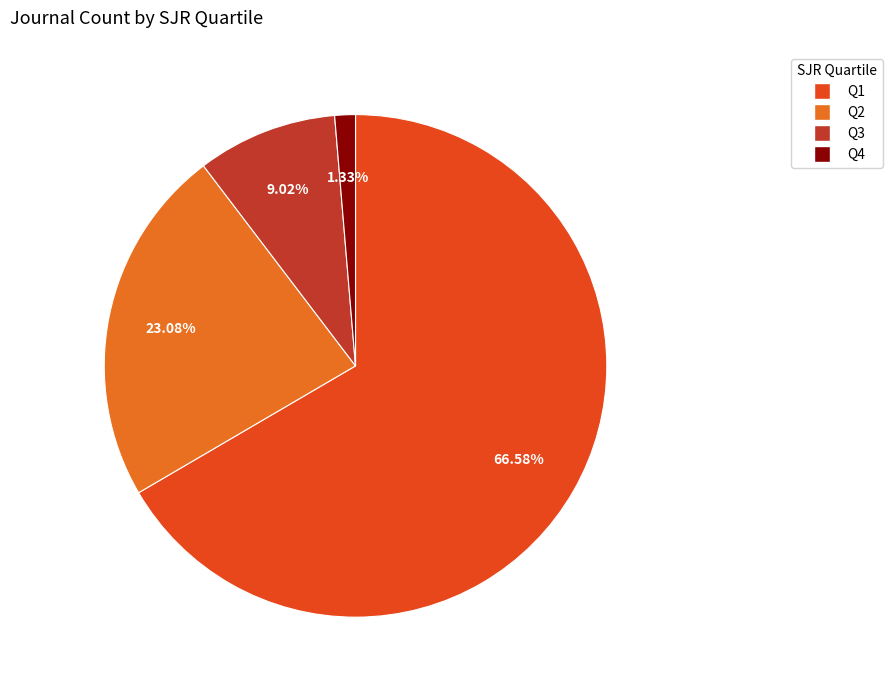

Is there any slice that represents more than half of the pie?

Yes